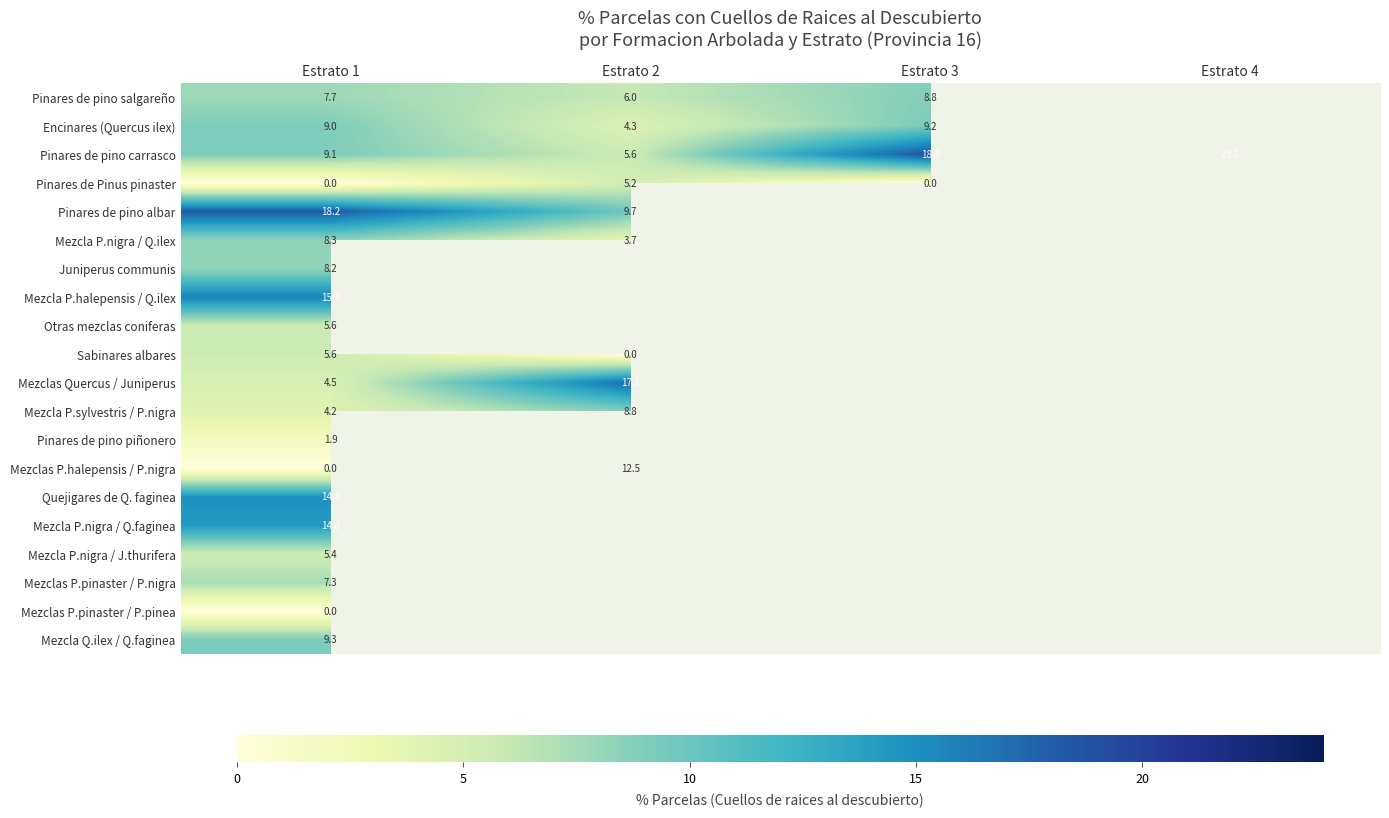

Which series has the largest total across all categories?

Pinares de pino carrasco